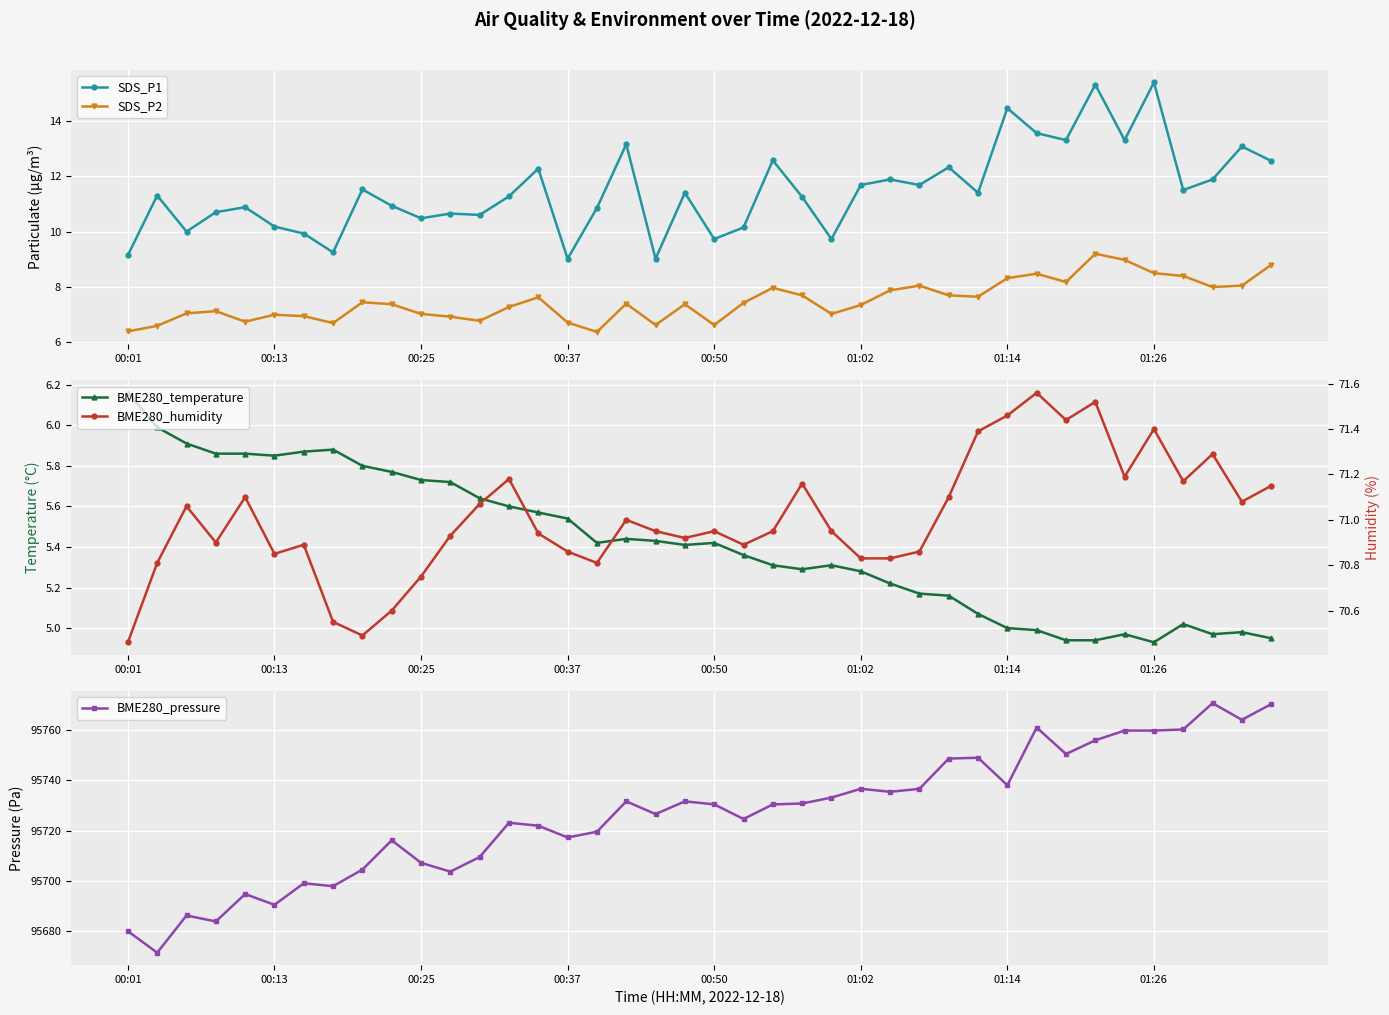

True or false: SDS_P2 and SDS_P1 cross at least once.

False